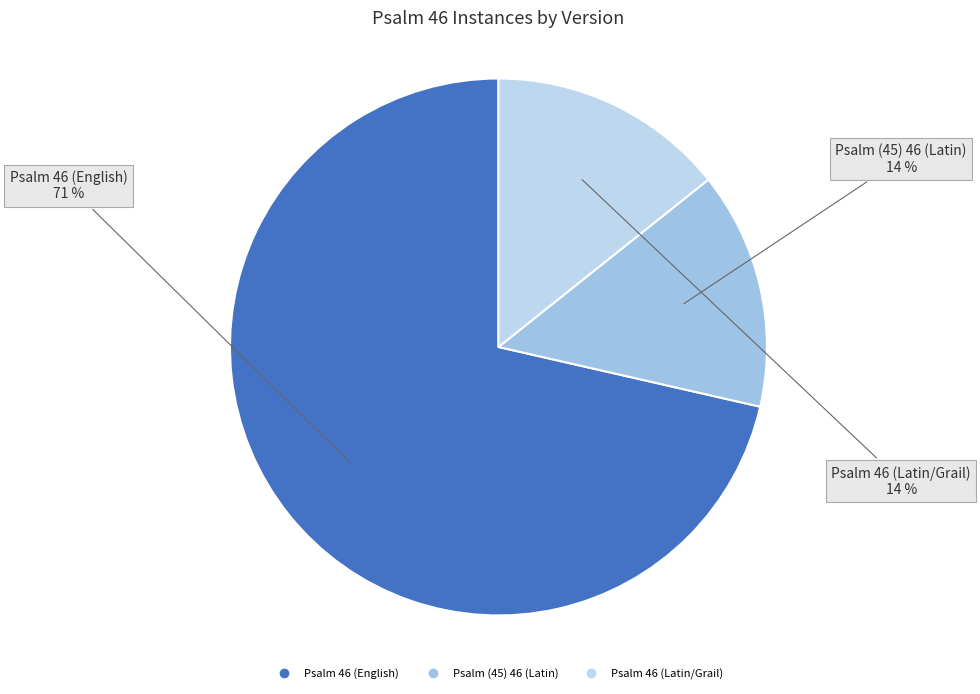

Combined, do Psalm (45) 46 (Latin) and Psalm 46 (Latin/Grail) account for over 50%?

No